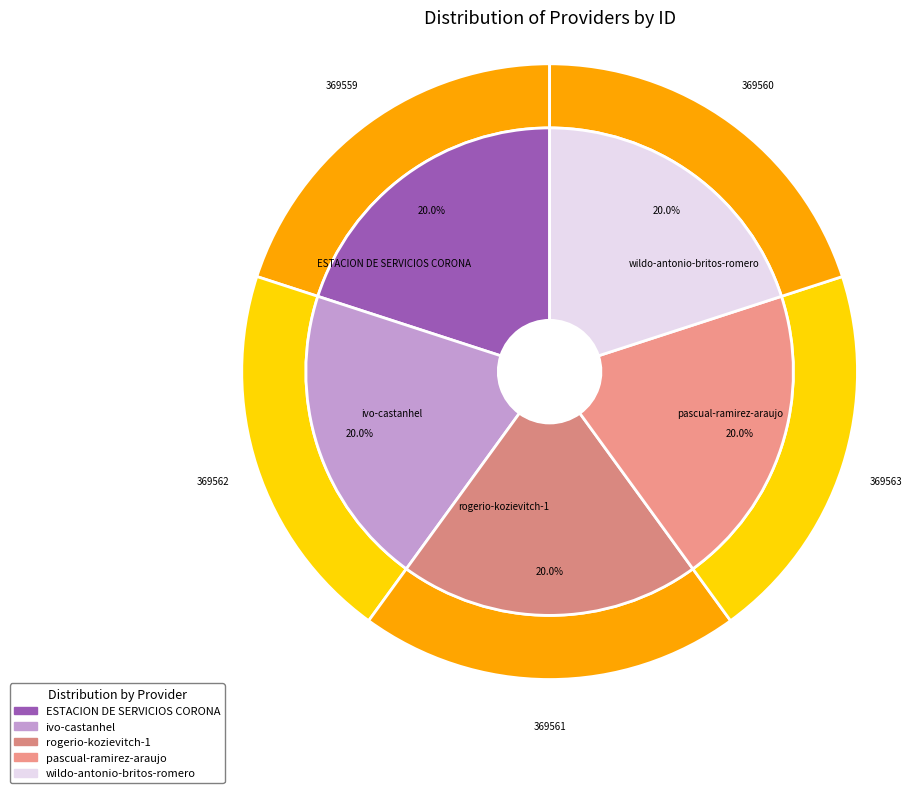

Does any single category account for the majority?

No